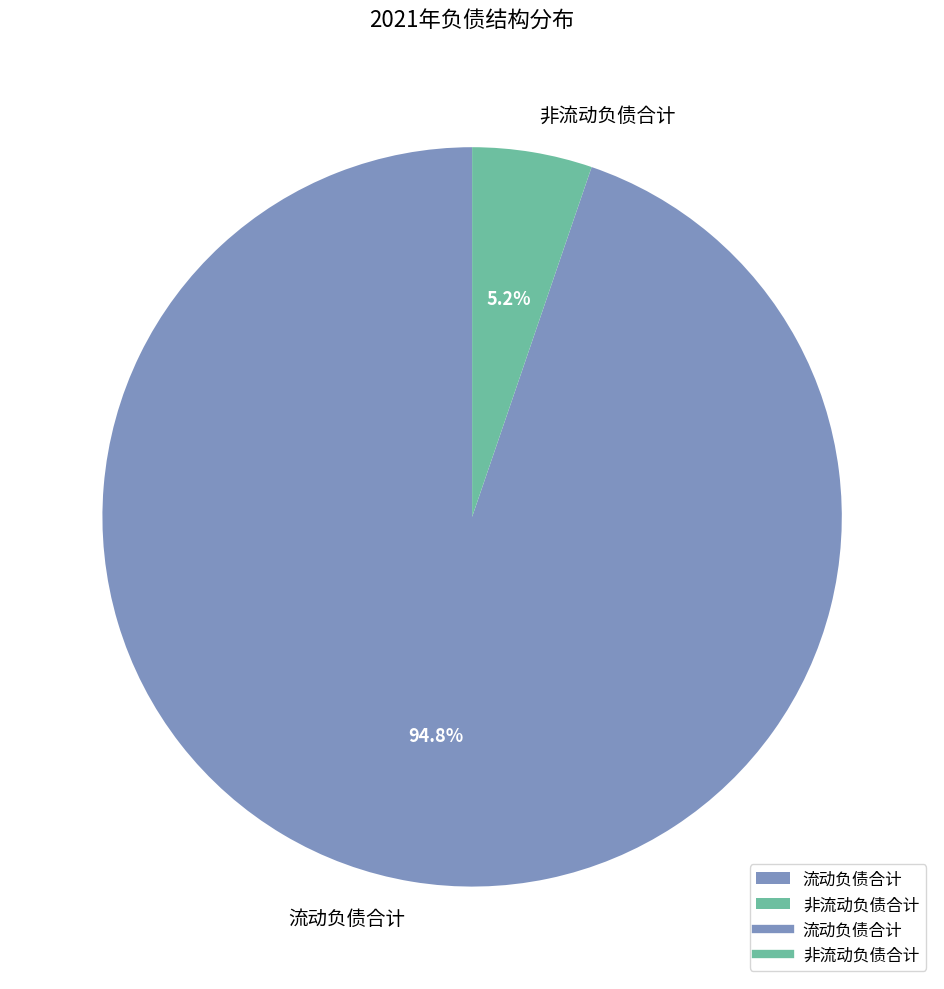

How many slices are in this pie chart?

2